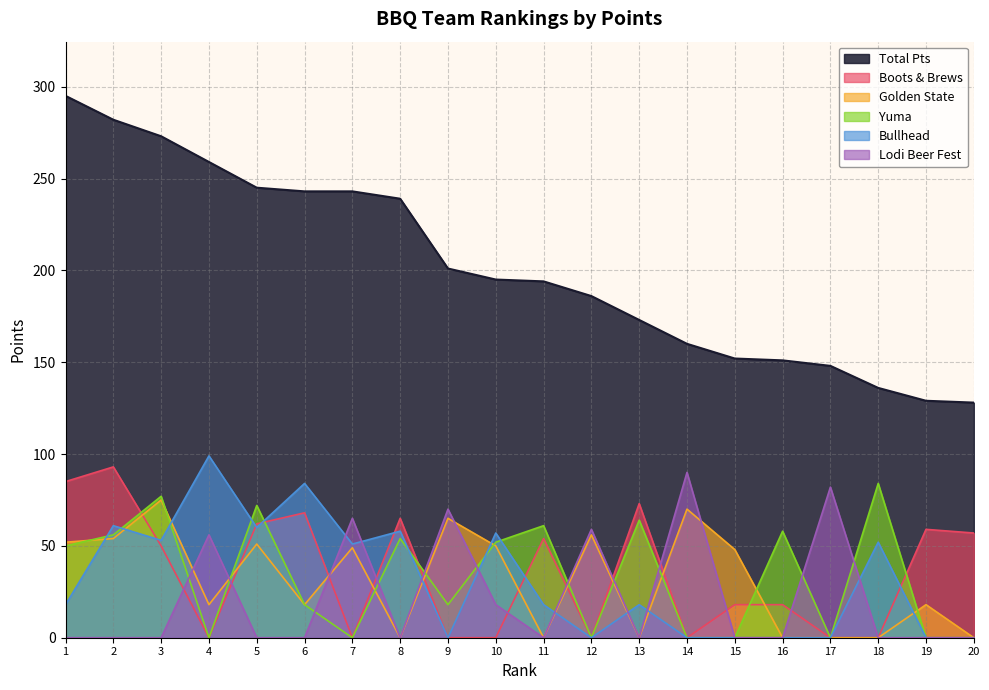

How many lines are shown in the chart?

6